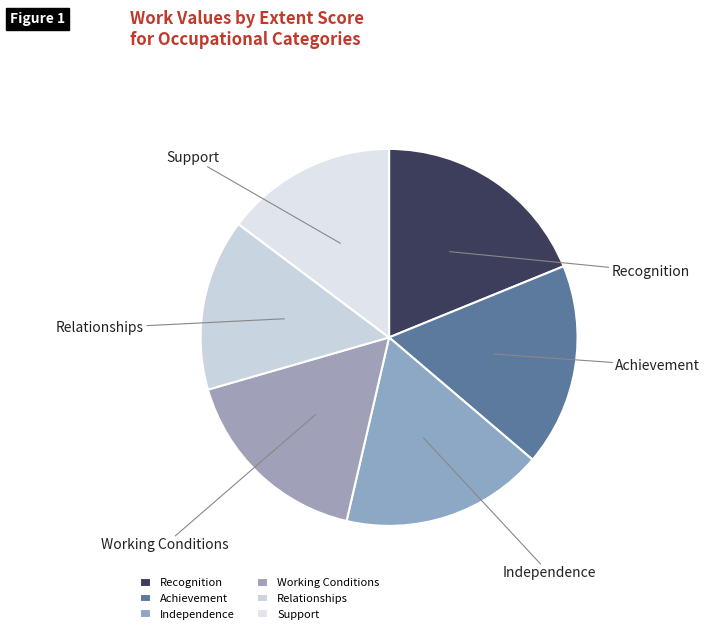

Does Recognition account for over 50% of the chart?

No